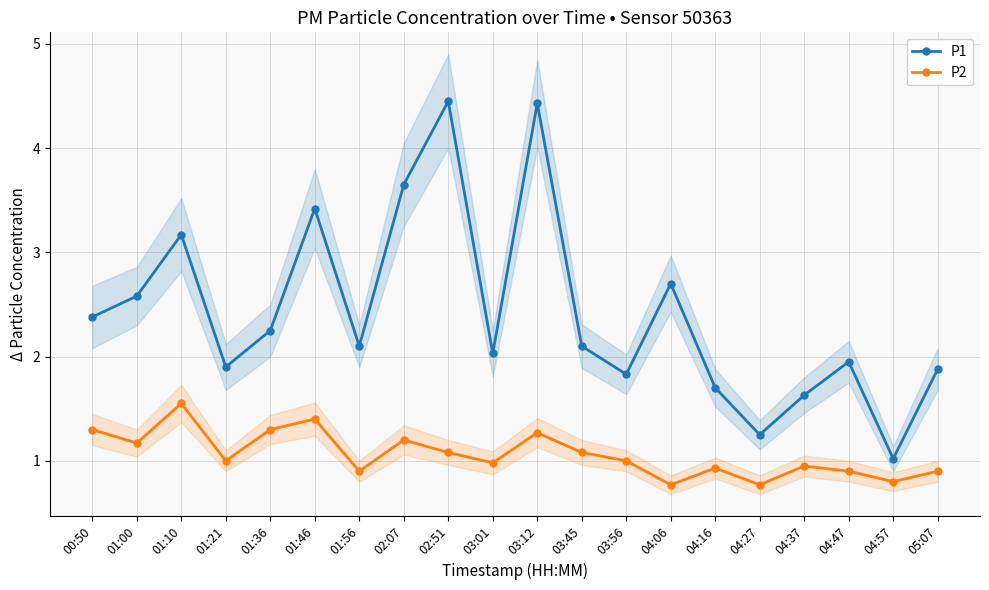

What is the value of the P1 point at the 4th from the left?

1.9